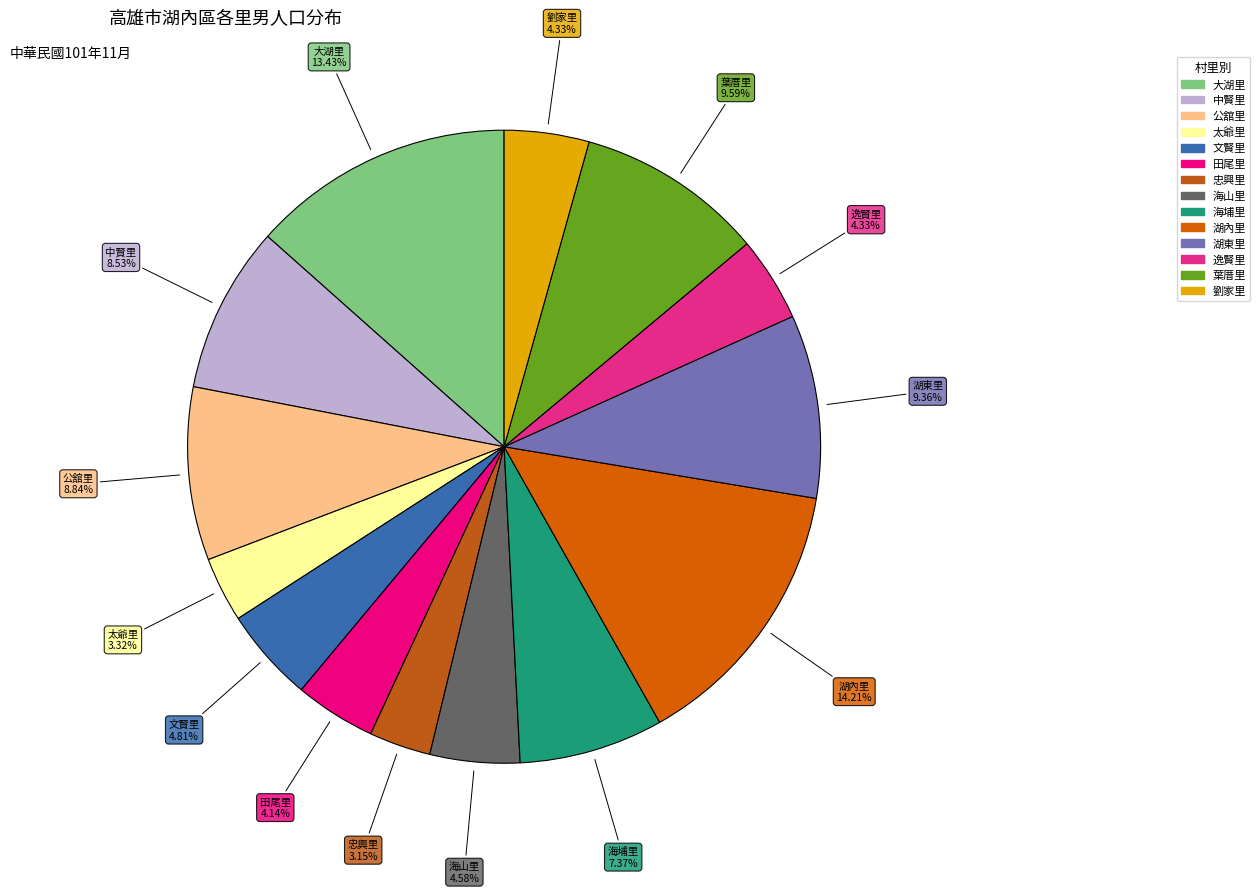

What is the largest slice in the pie chart?

湖內里